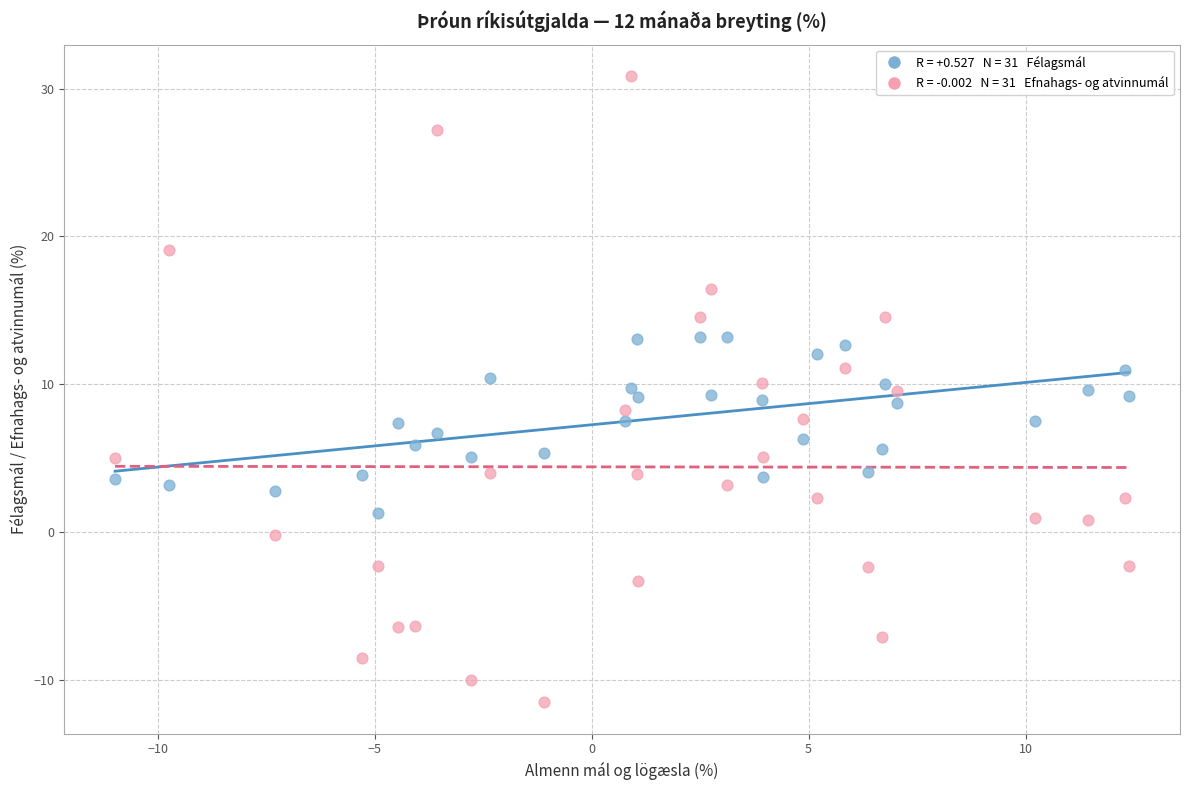

Across all data points, what is the range of X values (max minus min)?

23.4